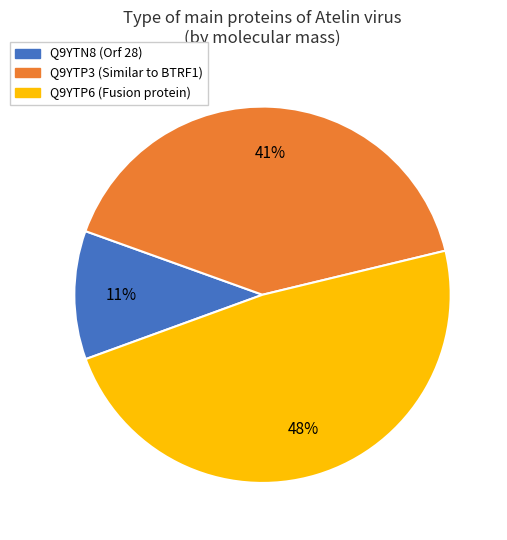

Is it true that Q9YTP6 (Fusion protein) is 48% of the pie?

True